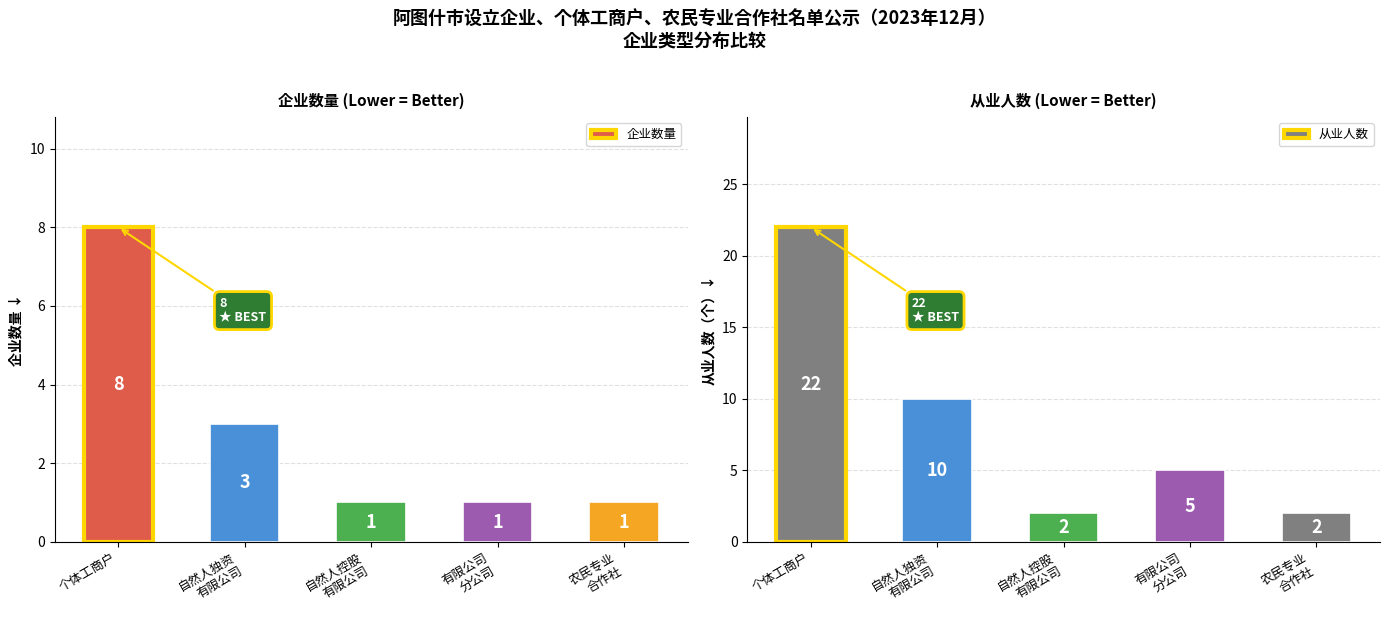

What is the lowest value of the 企业数量 series?

1